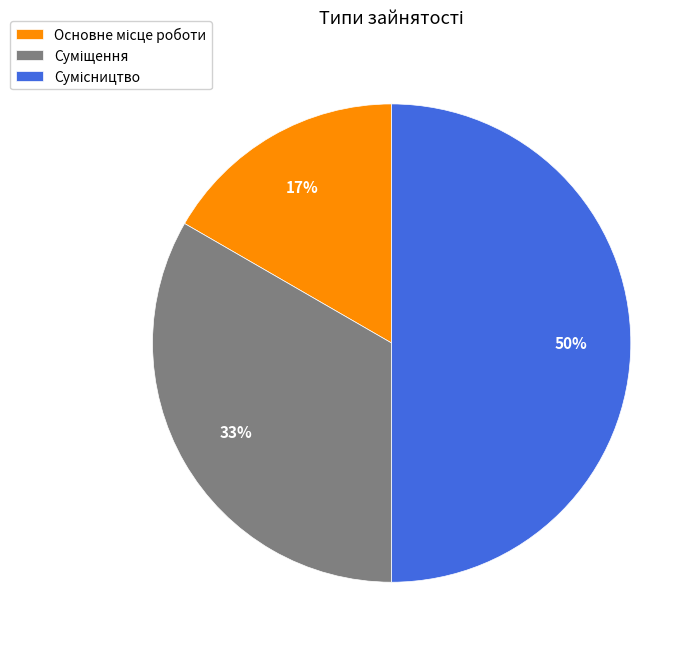

To the nearest percent, what is the average slice percentage?

33%